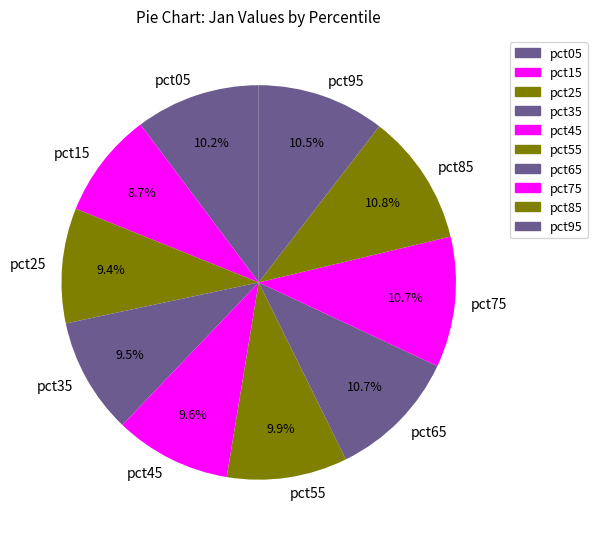

Does pct45 account for over 50% of the chart?

No